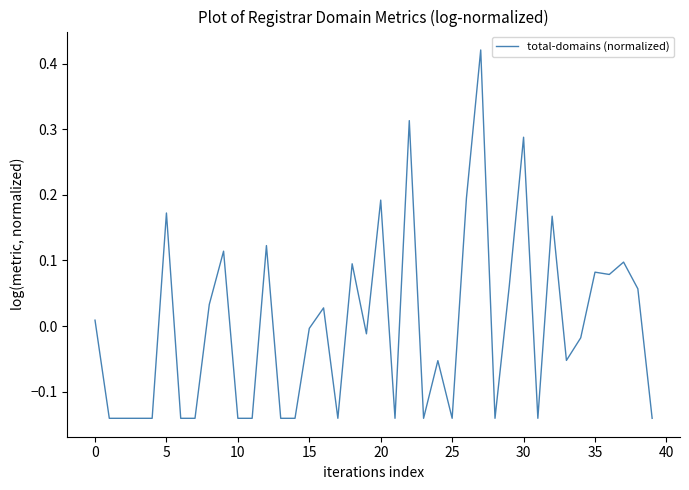

True or false: the data shows 0.3 at 20.

False